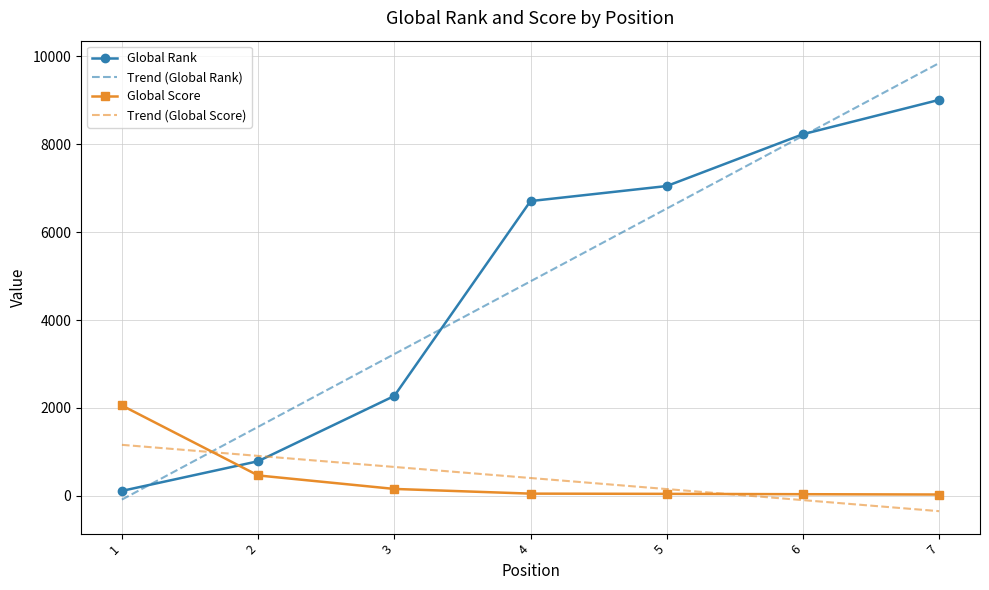

True or false: Global Rank has more than 0 interior local peaks.

False